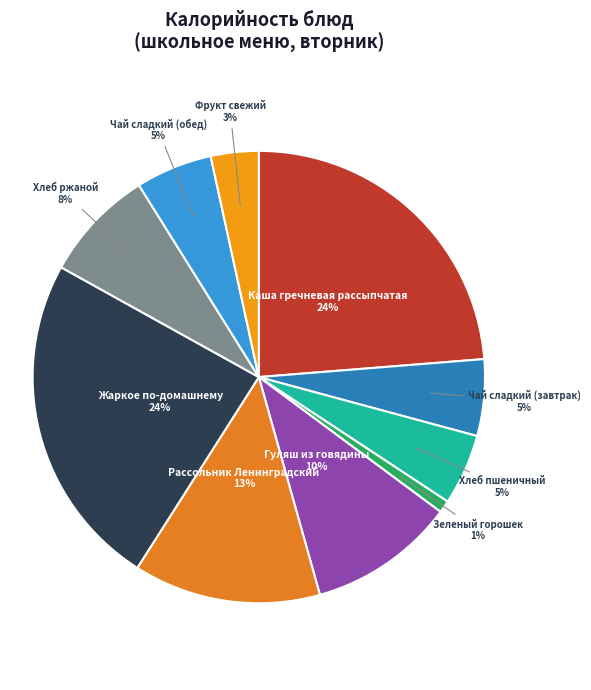

Is the sum of Рассольник Ленинградский and Хлеб ржаной greater than half?

No